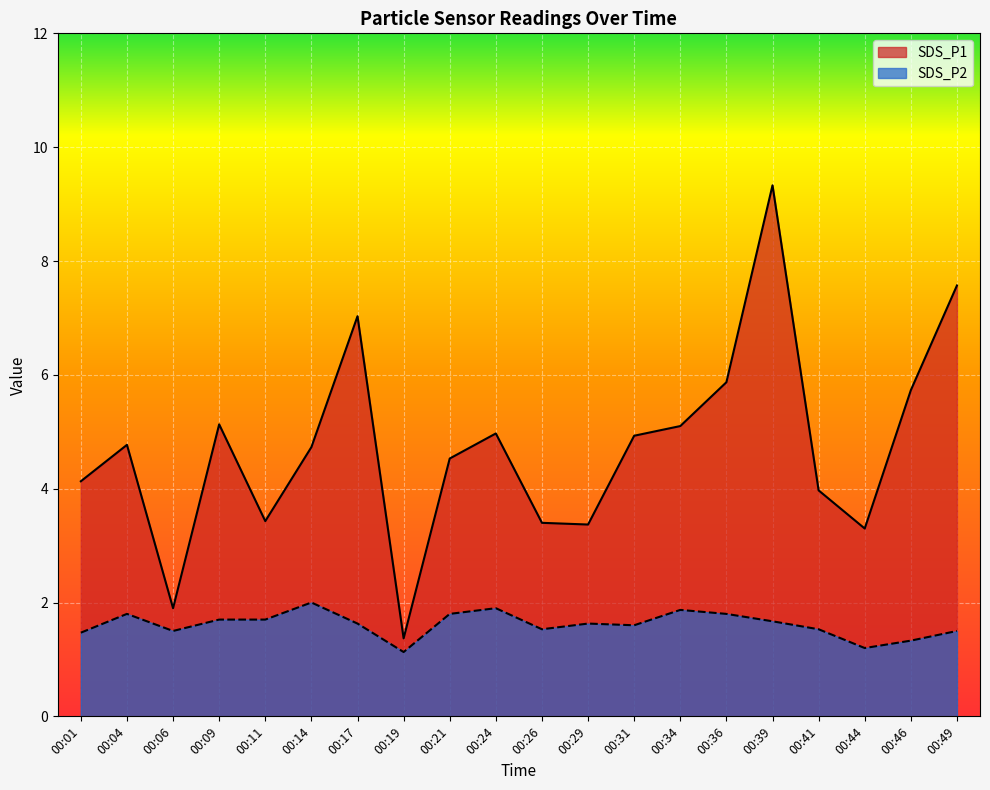

In SDS_P2, how many points are higher than both neighbors (excluding endpoints)?

5